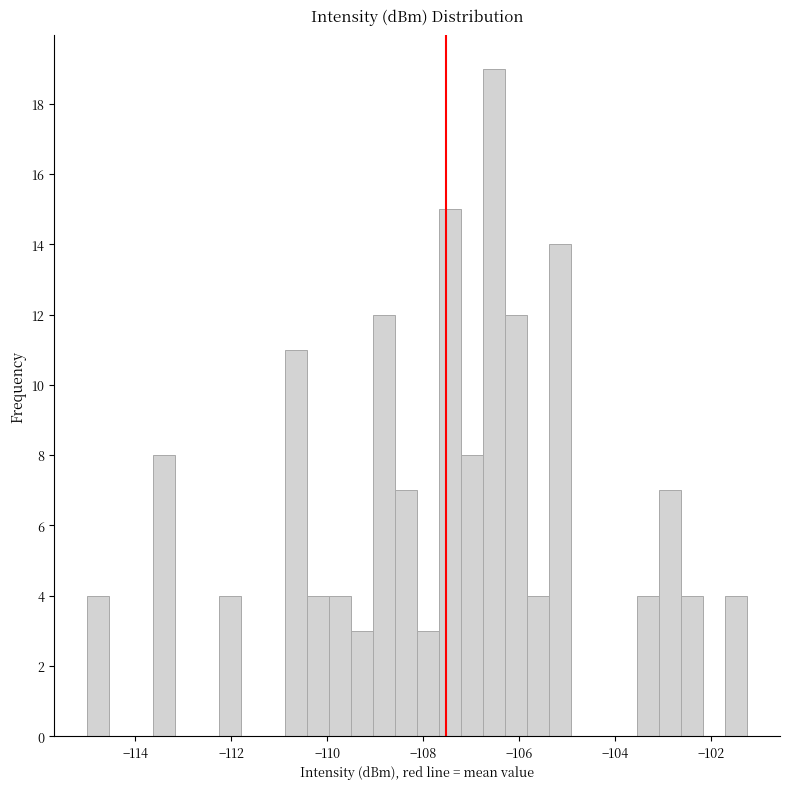

Read against the x-axis, roughly where is the centre of the tallest bar?

-106.6